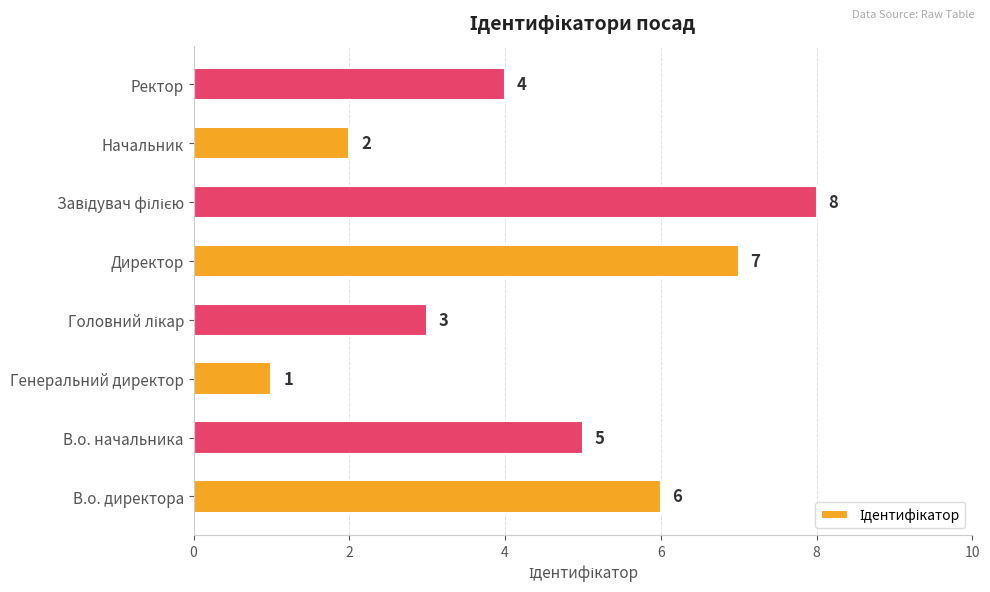

Count the values in the range 3 to 7.

5